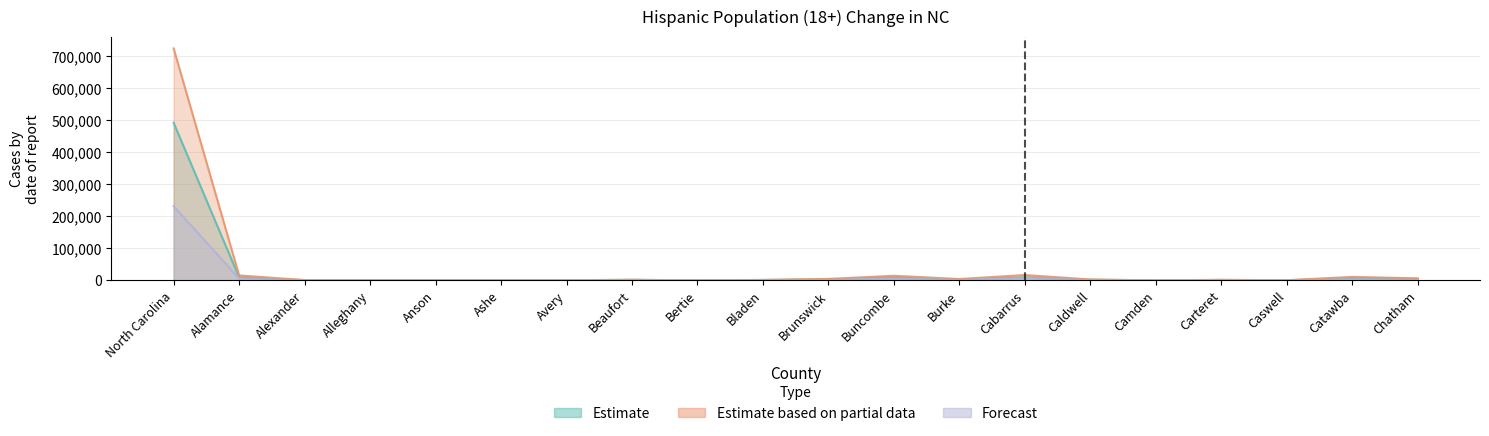

What is the sum of all Estimate based on partial data values?

812361